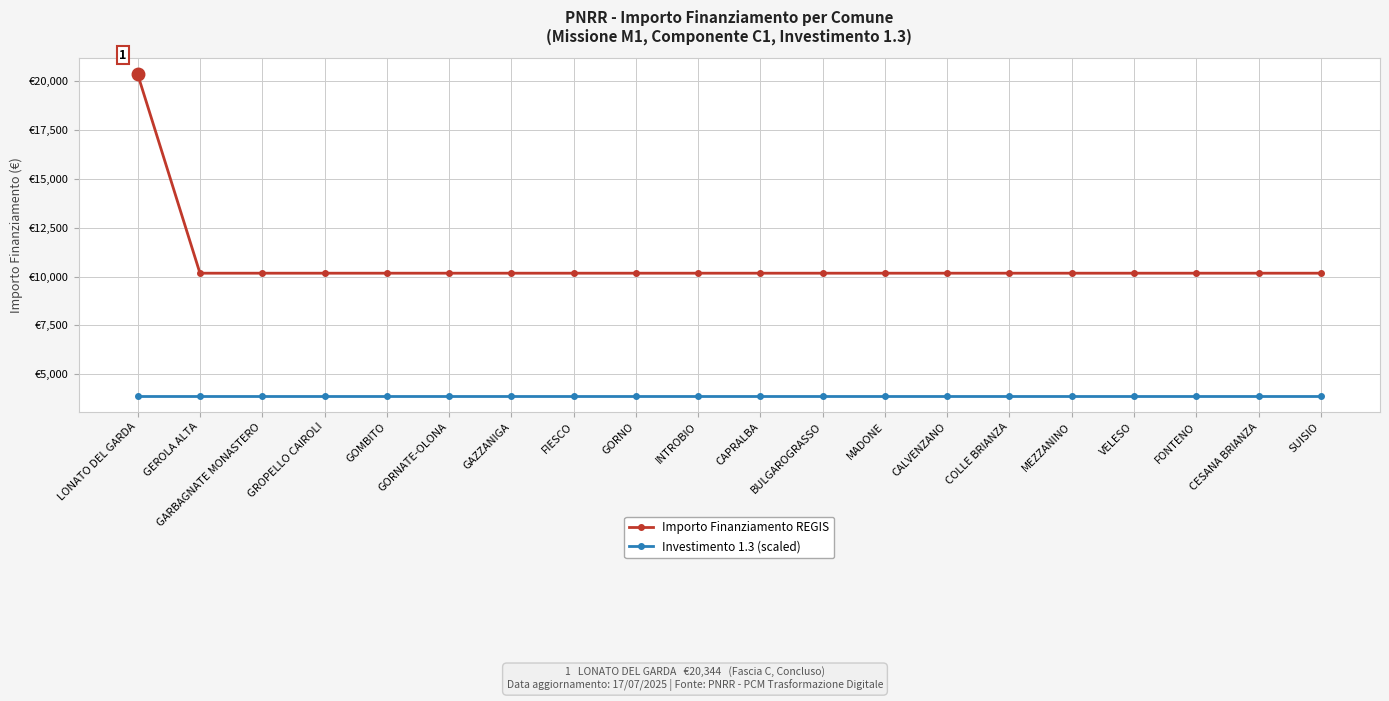

What are all the series names shown in the legend?

Importo Finanziamento REGIS, Investimento 1.3 (scaled)